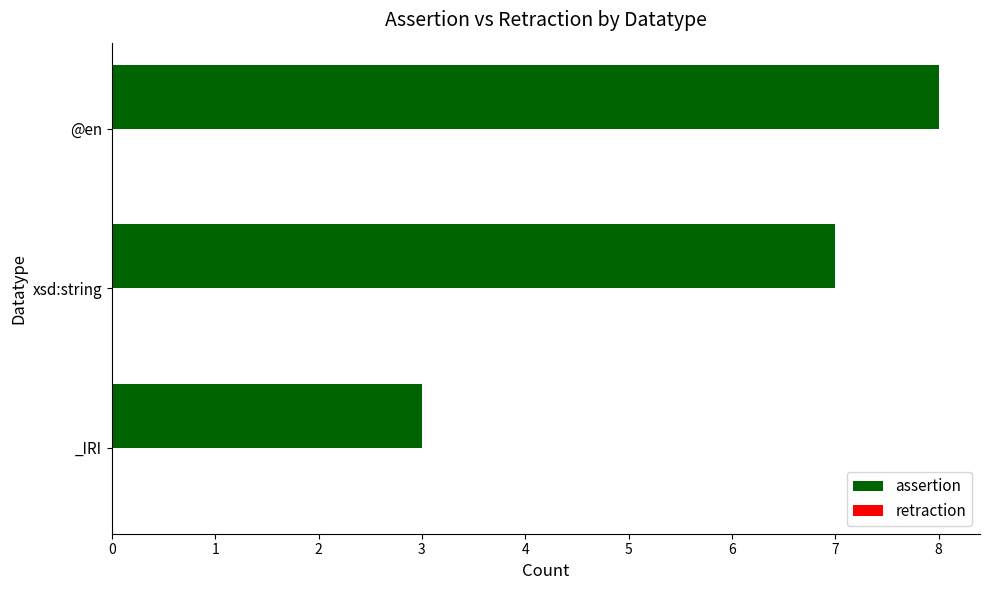

Between _IRI and xsd:string, which is larger?

xsd:string